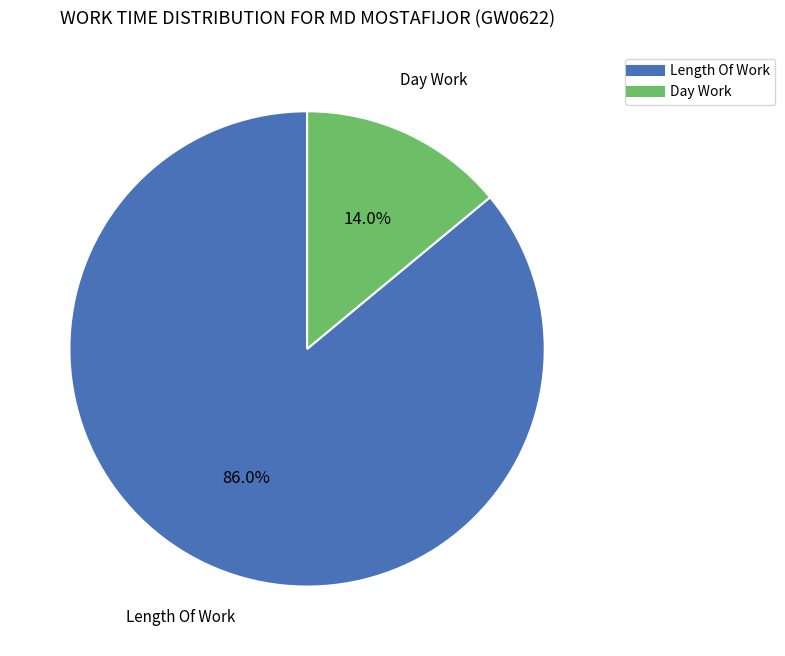

How many slices are in this pie chart?

2